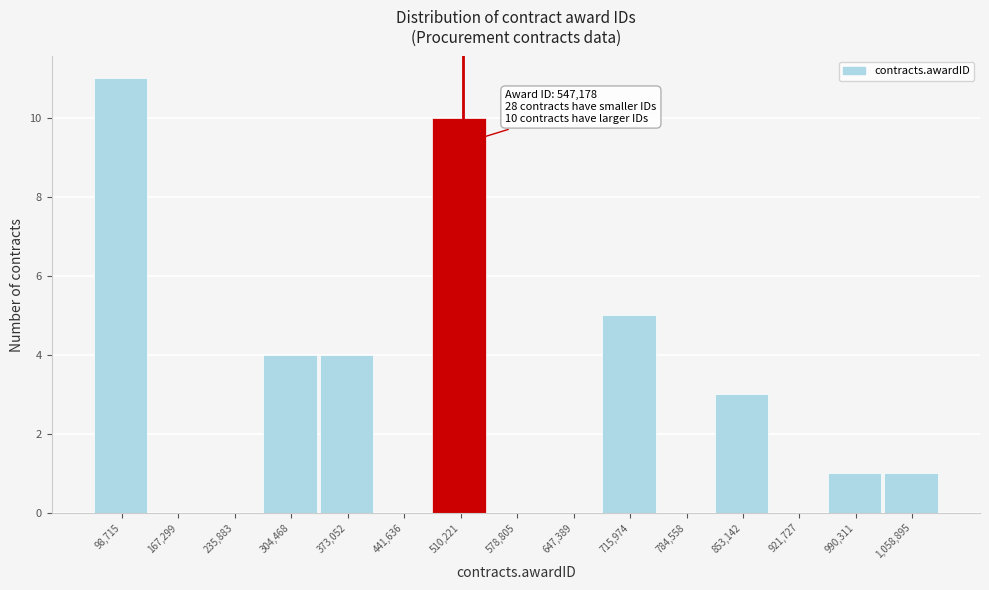

Reading left to right, extract all data points from this chart.

98,715=11	167,299=0	235,883=0	304,468=4	373,052=4	441,636=0	510,221=10	578,805=0	647,389=0	715,974=5	784,558=0	853,142=3	921,727=0	990,311=1	1,058,895=1